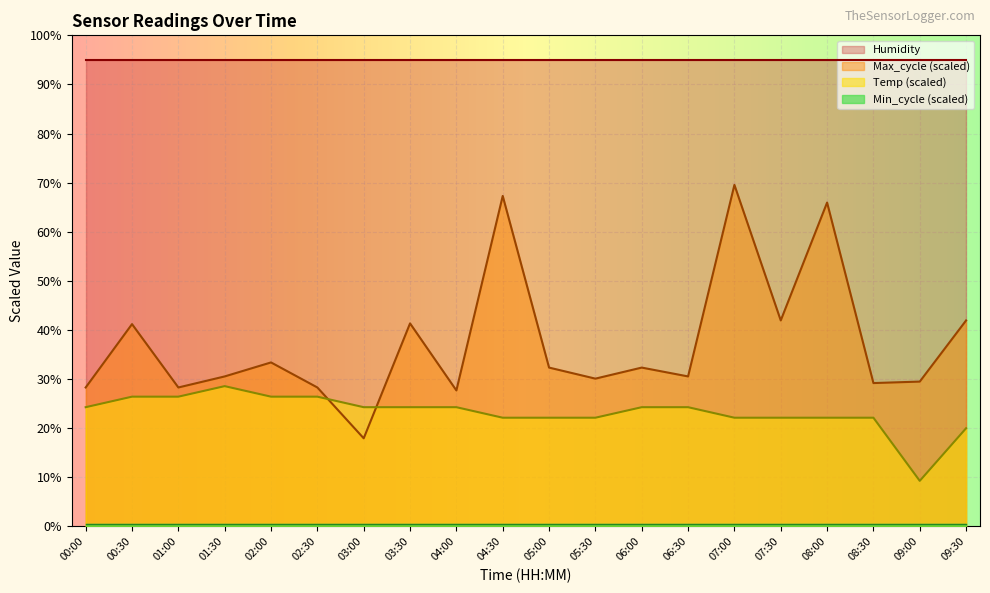

How many intersections are there between Temp and Max_cycle?

2